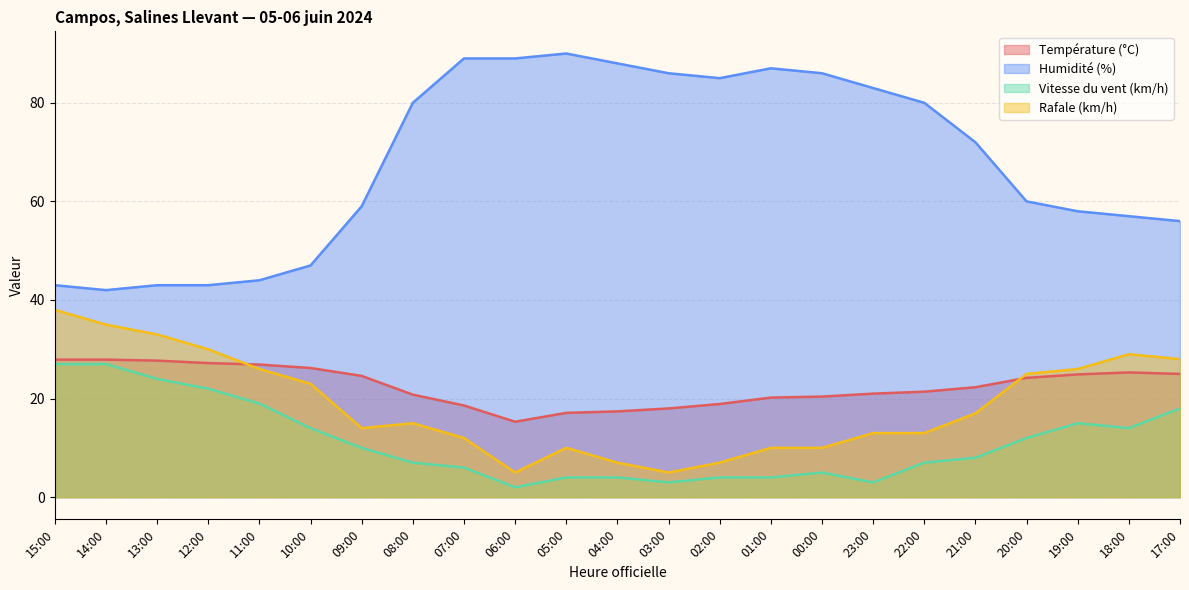

What are all the series names shown in the legend?

Température (°C), Humidité (%), Vitesse du vent (km/h), Rafale (km/h)